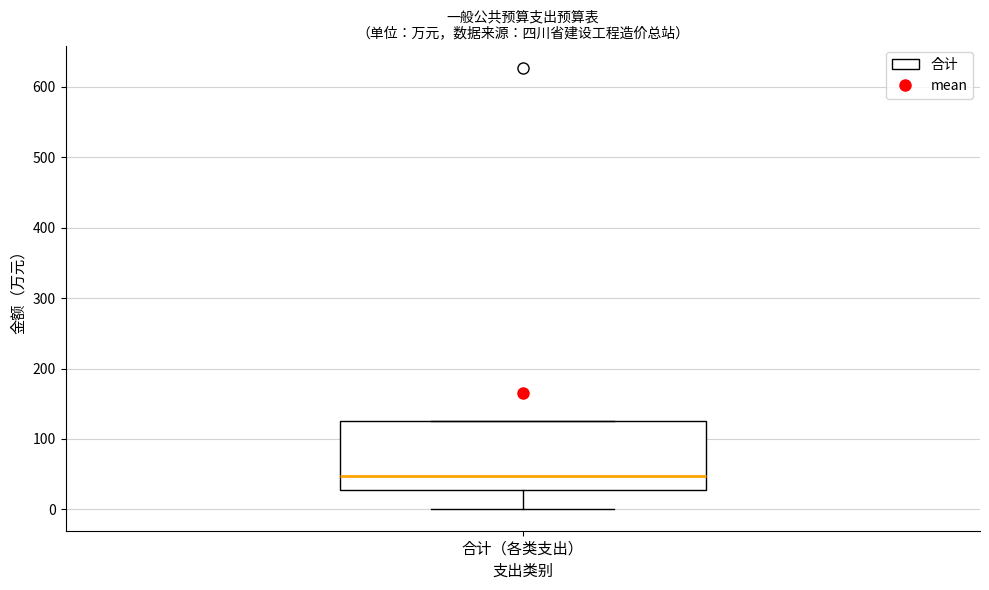

Transcribe this box plot: give where the median line is, the range the box spans, and where the two whiskers end, as read against the y-axis. The values are not printed on the chart, so give them approximately, as read against the axis.

median 50, box 30 to 130, whiskers 0 to 130